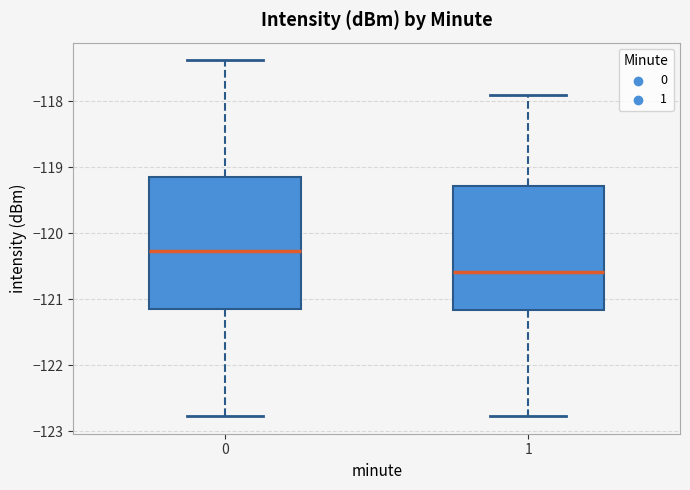

Reading left to right, transcribe this box plot: for each box, give where its median line is, the range the box spans, and where its two whiskers end, as read against the y-axis. The values are not printed on the chart, so give them approximately, as read against the axis.

0: median -120.3, box -121.1 to -119.1, whiskers -122.8 to -117.4
1: median -120.6, box -121.2 to -119.3, whiskers -122.8 to -117.9